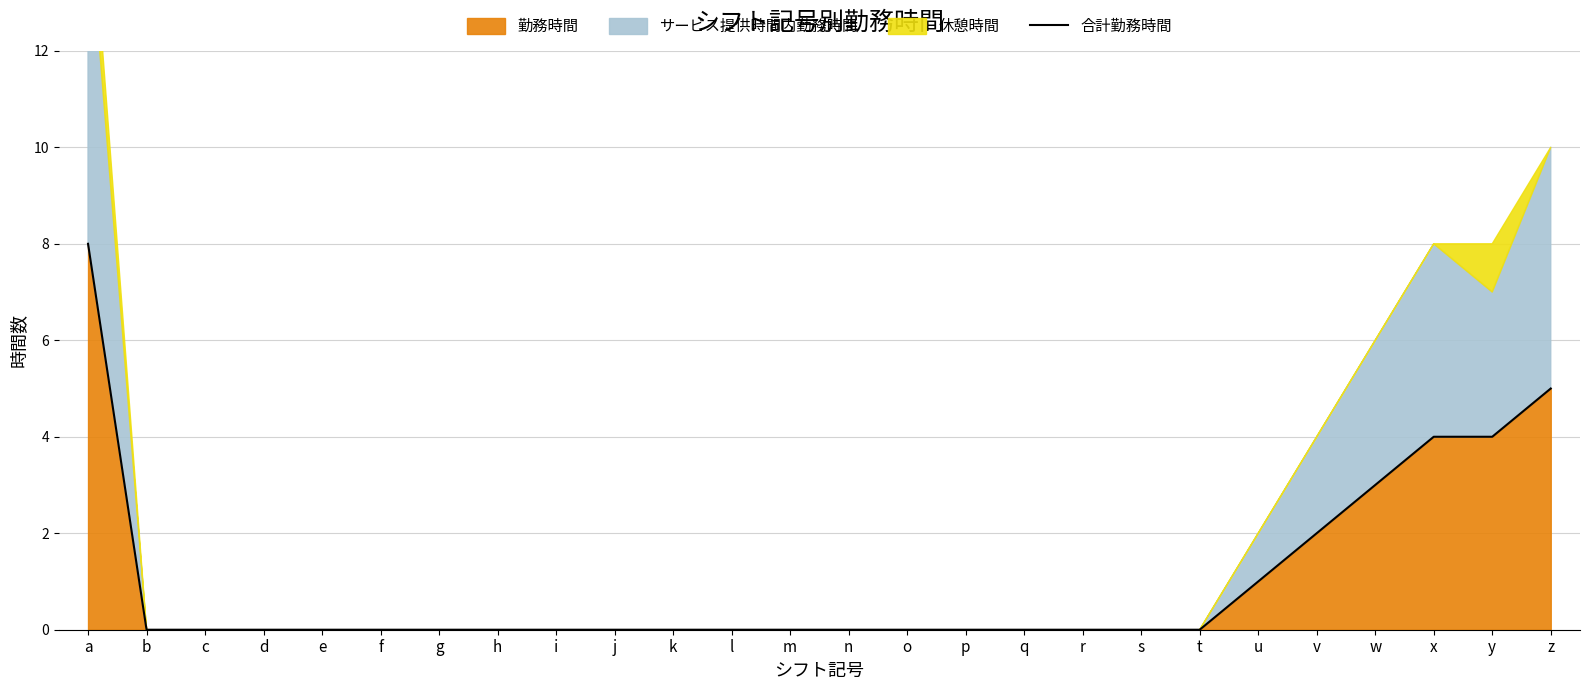

Is it true that the value at v is 2?

True